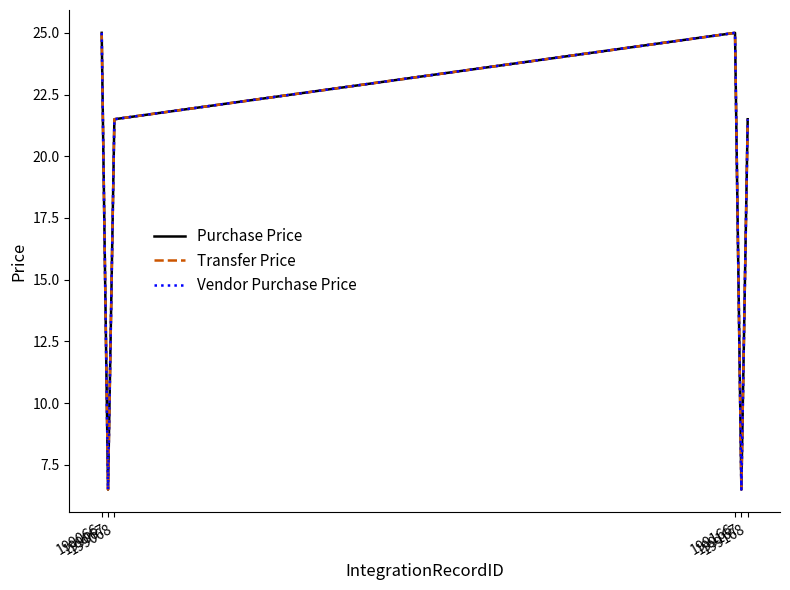

Does the chart have visible grid lines?

No